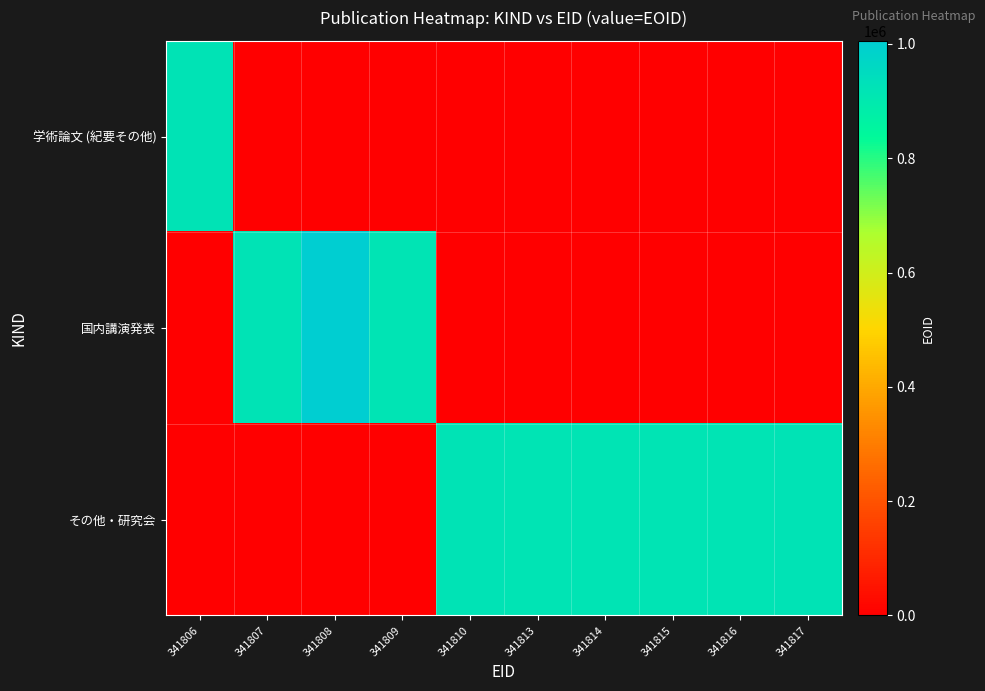

Between 341806 and 341809, which series saw the biggest shift?

学術論文 (紀要その他)